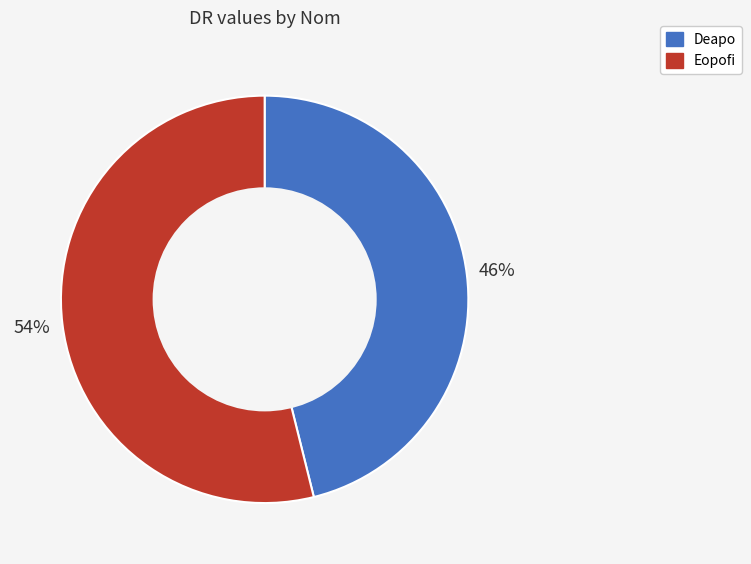

Which slice represents more than half of the pie?

Eopofi